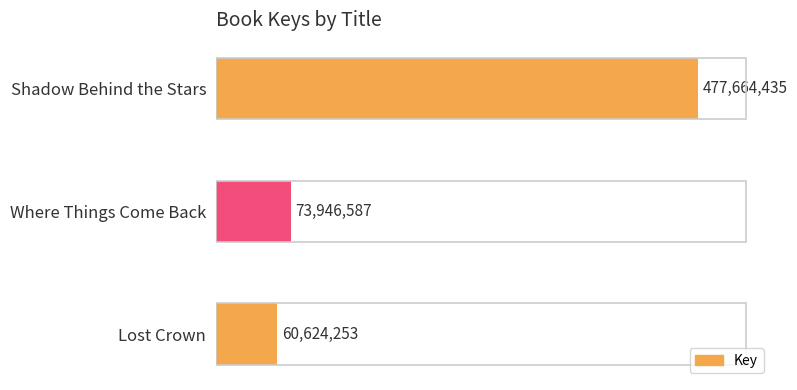

The value at Shadow Behind the Stars is 477664435. True or false?

True